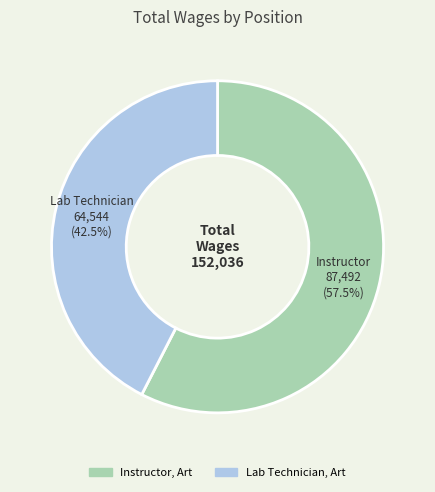

How much of the chart is everything except Instructor, Art?

42.5%